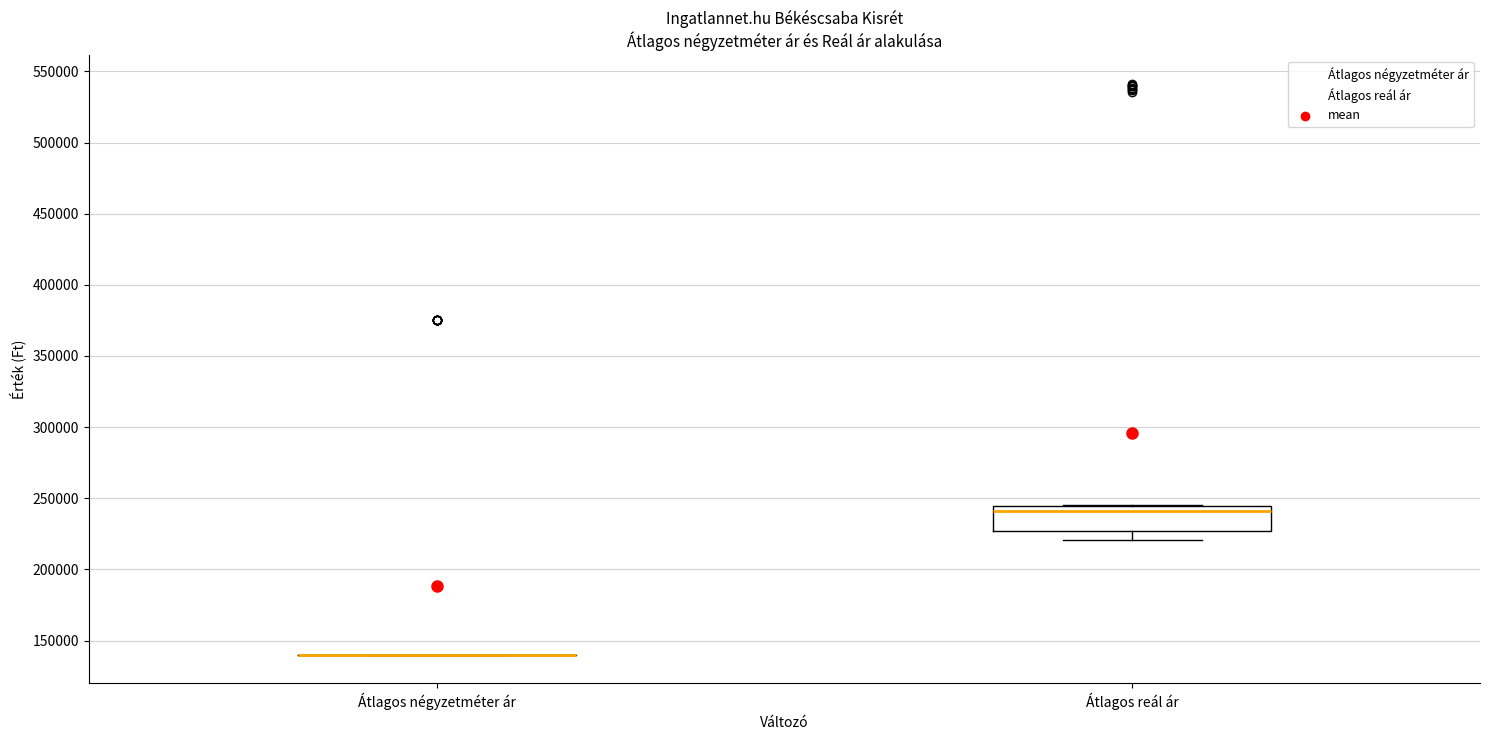

Which box is the tallest, from its lower edge to its upper edge?

Átlagos reál ár